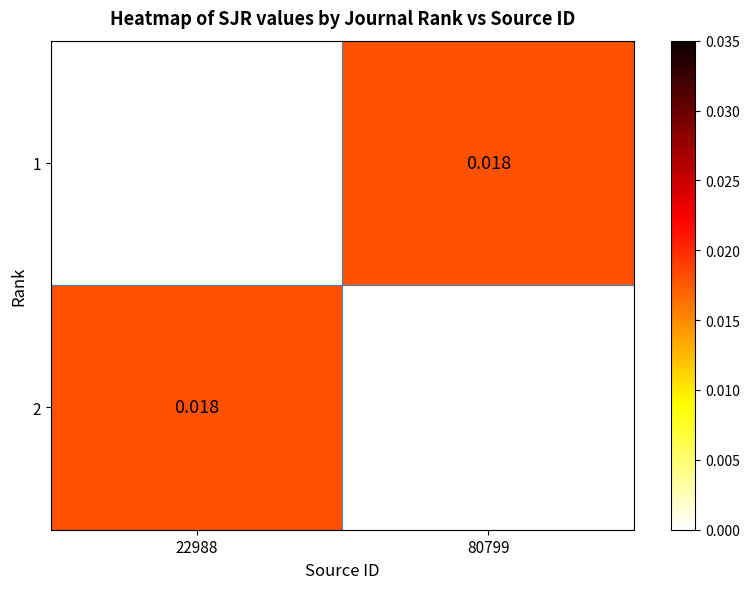

Is the value of 2 at 22988 greater than the value of 1 at 22988?

Yes